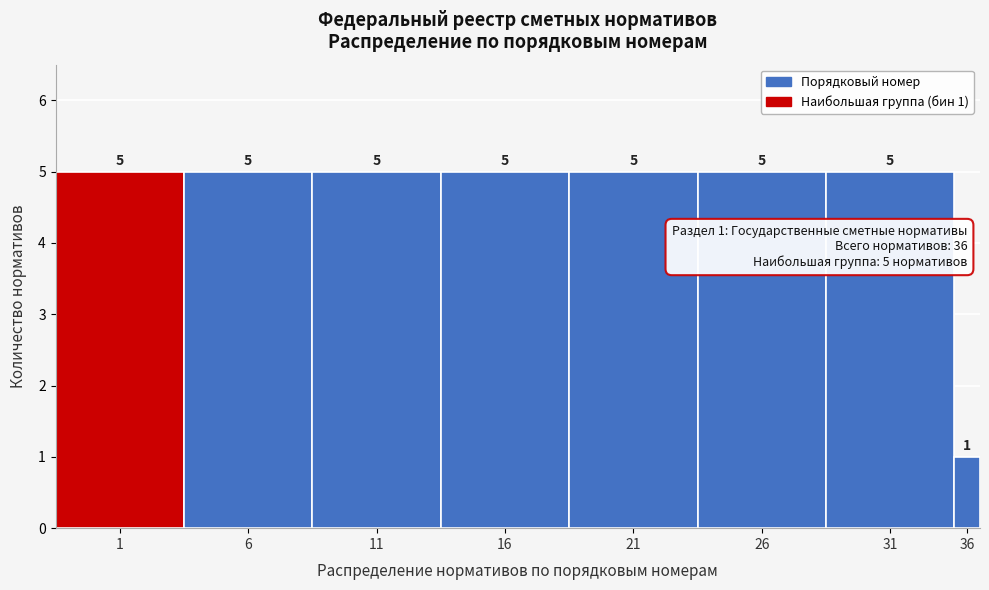

Reading left to right, list all the values displayed in this chart.

5	5	5	5	5	5	5	1